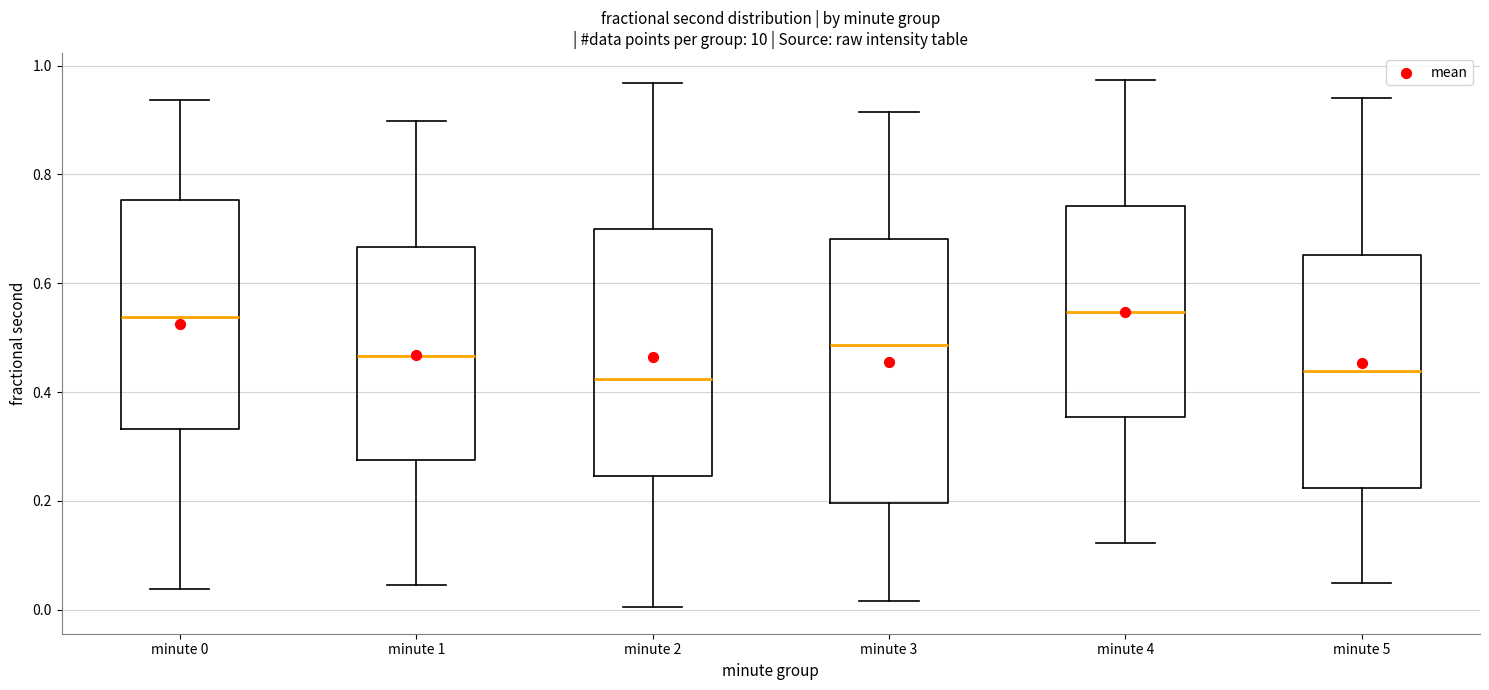

Which box is the tallest, from its lower edge to its upper edge?

minute 3